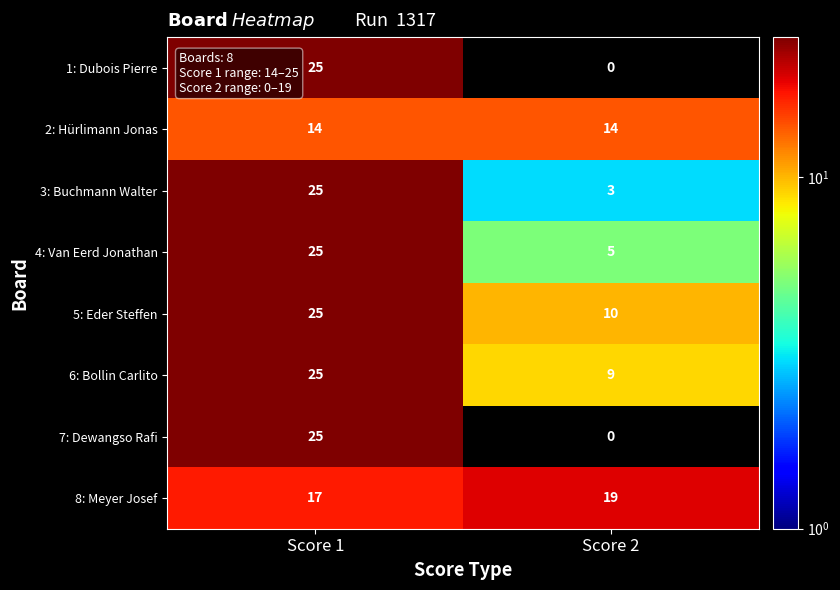

What value does the 8: Meyer Josef series have at Score 1?

17